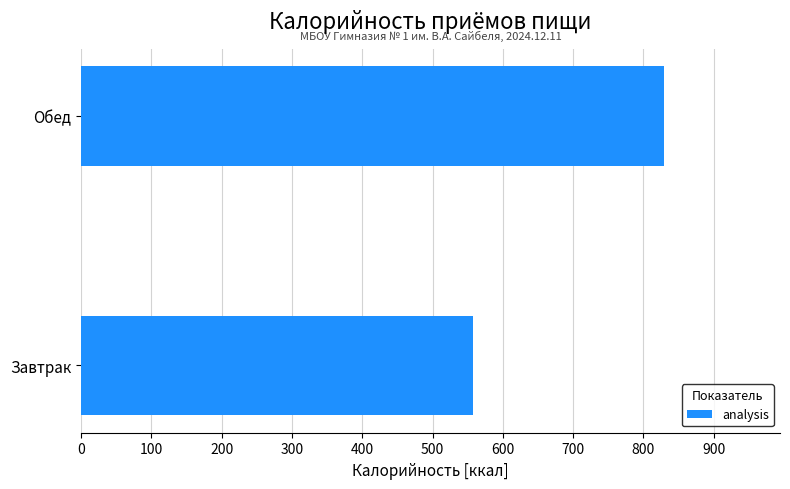

Rank the categories by value from lowest to highest.

Завтрак, Обед